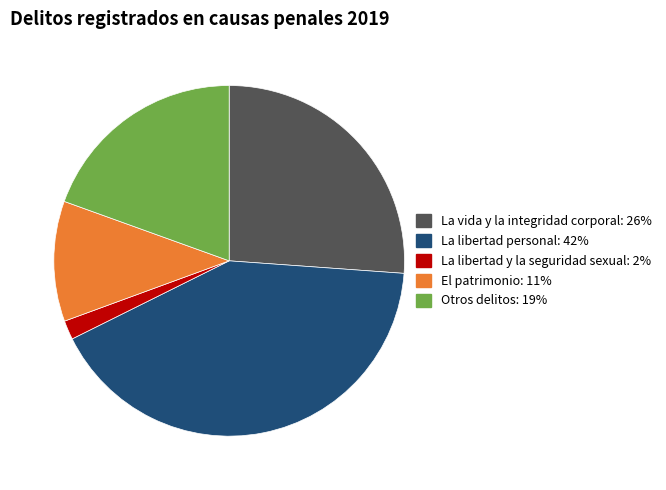

How many slices are in this pie chart?

5